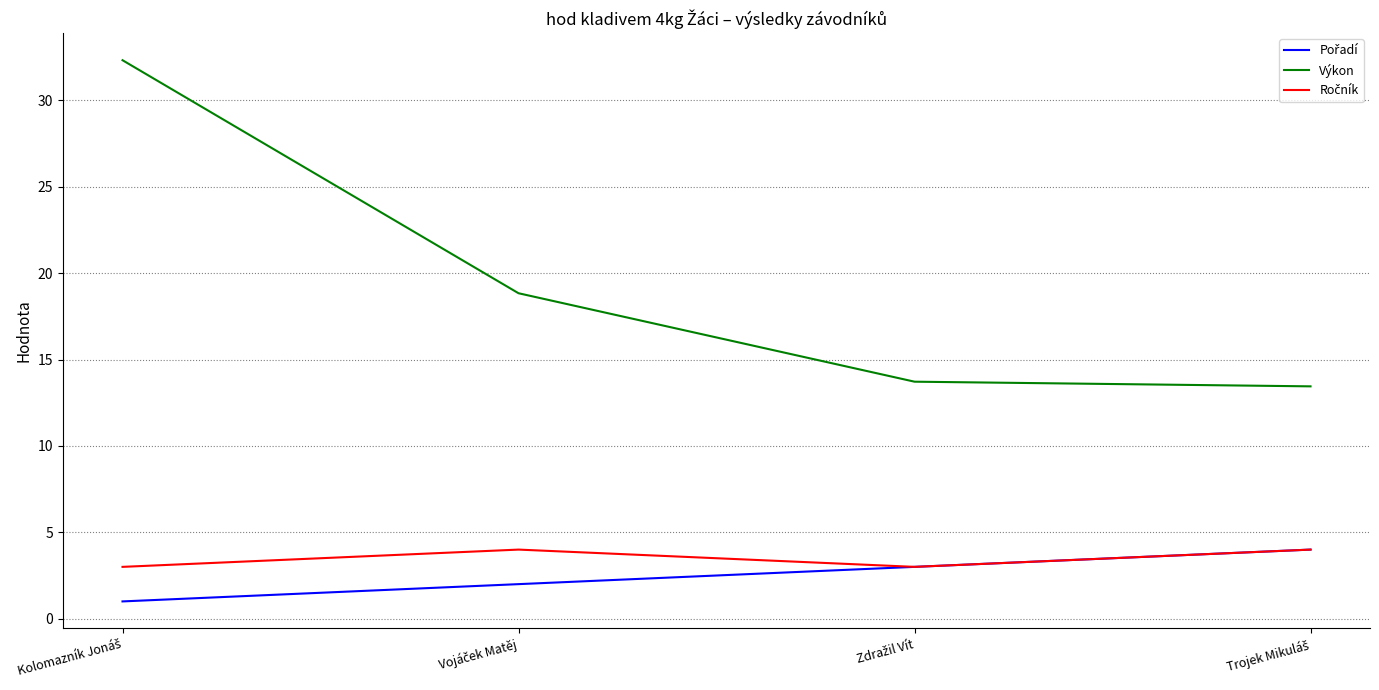

What is the sum of all Výkon values?

78.3